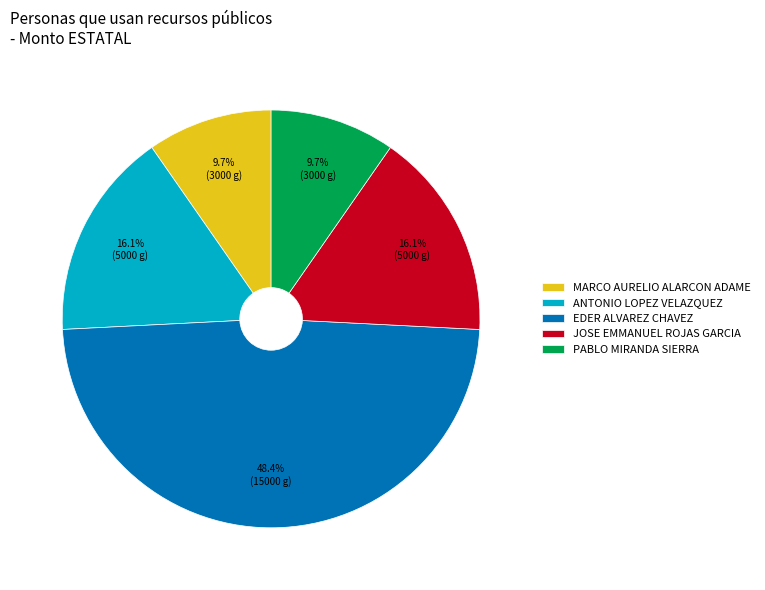

How many slices are in this pie chart?

5